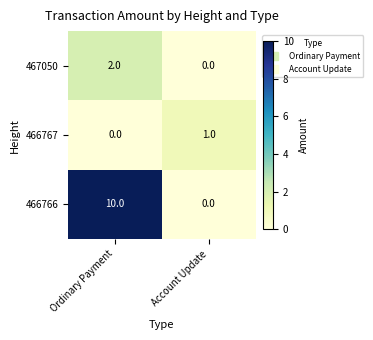

List the series in order of their peak value, lowest first.

466767, 467050, 466766